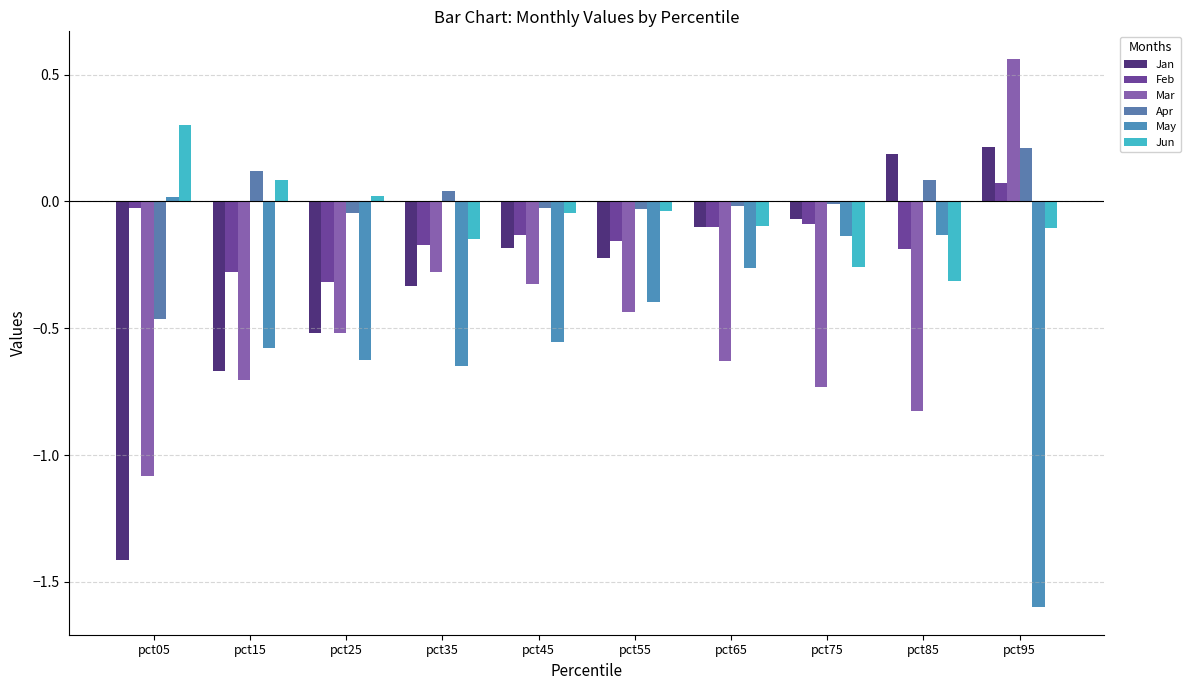

What are all the series names shown in the legend?

Jan, Feb, Mar, Apr, May, Jun